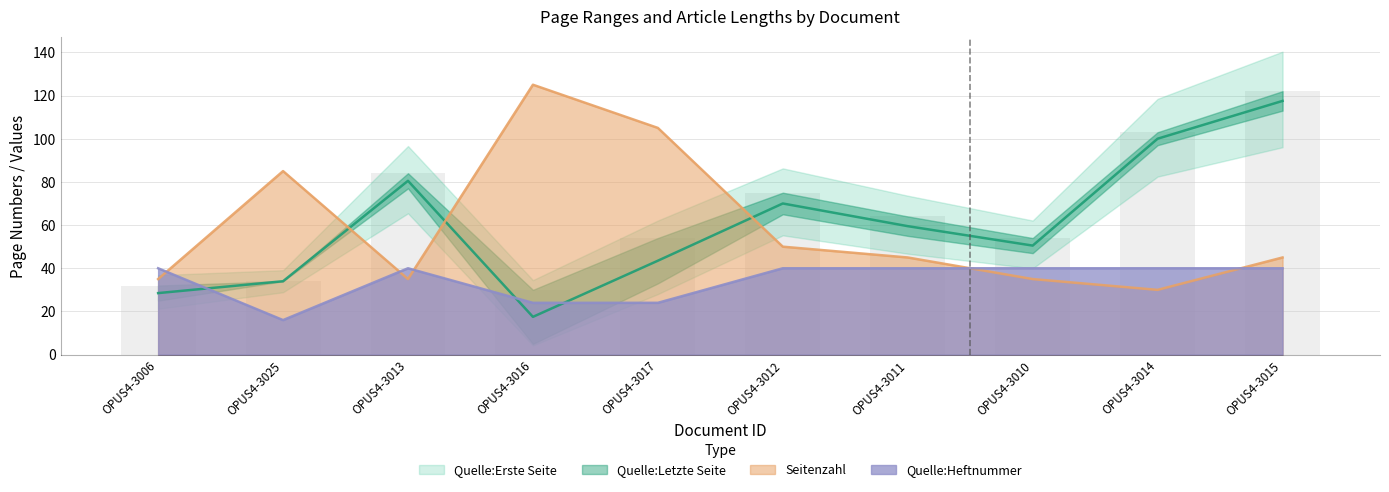

Between OPUS4-3014 and OPUS4-3010, which is larger?

OPUS4-3014